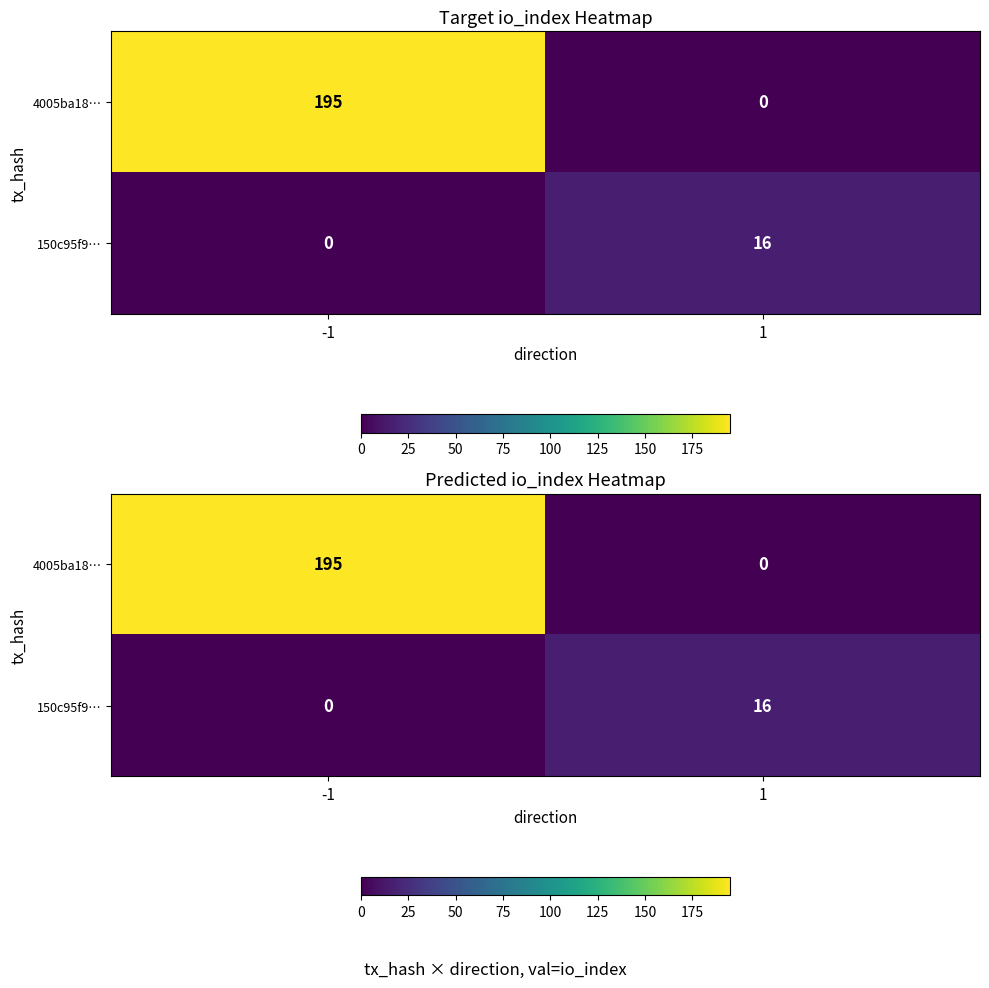

What is the difference between the 150c95f9… values at 1 and -1?

16